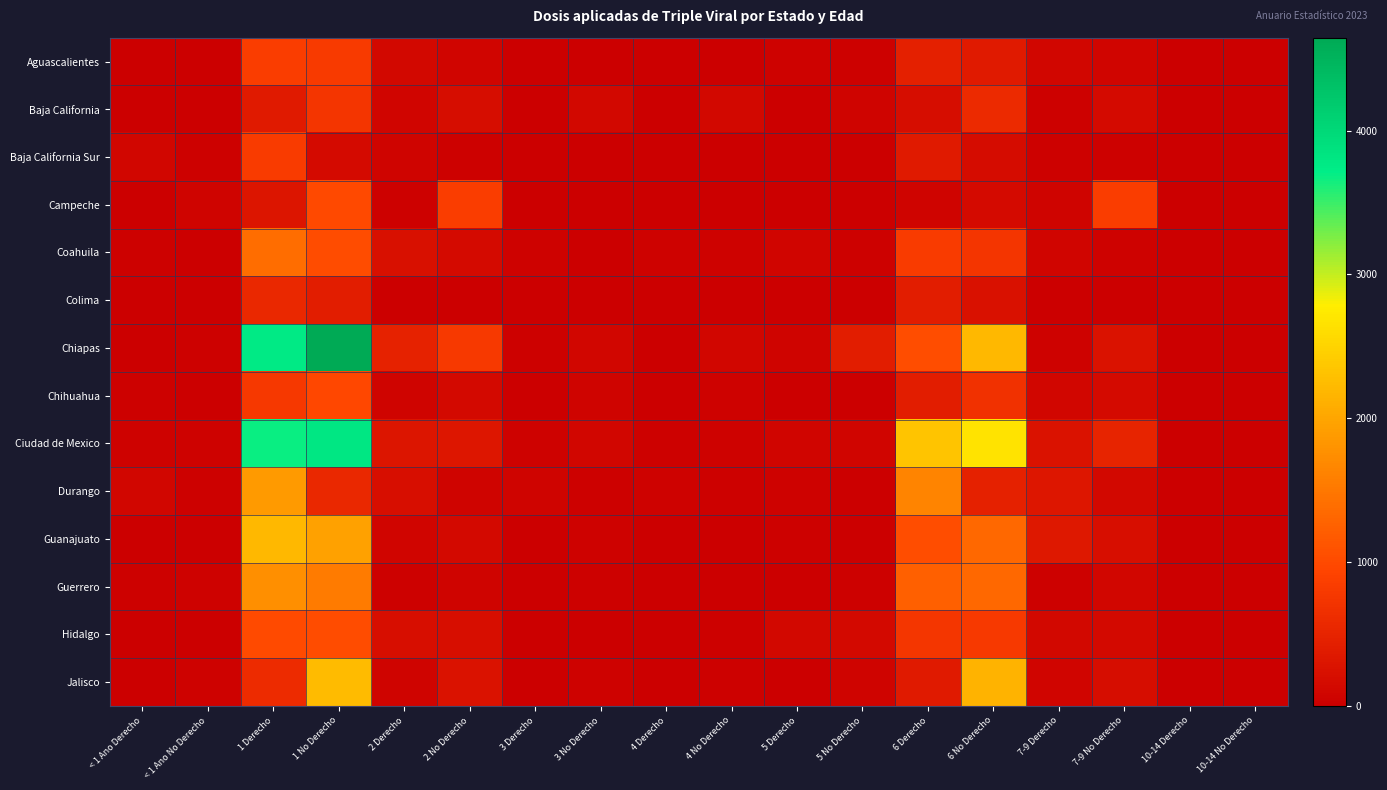

Which has a higher value, < 1 Ano Derecho or 7-9 No Derecho?

7-9 No Derecho